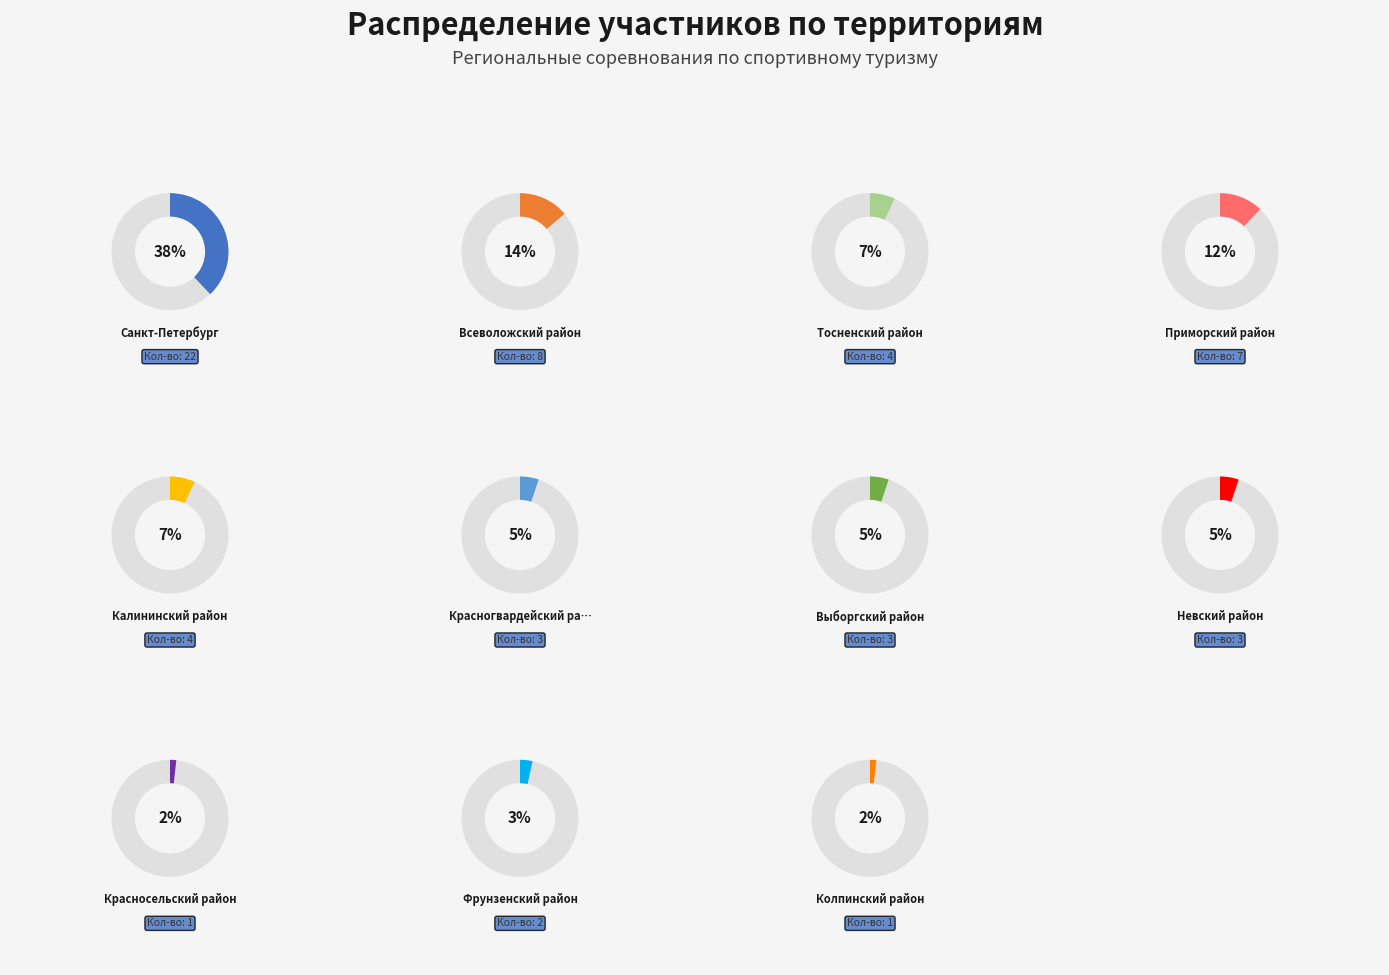

True or false: Фрунзенский район accounts for 3% of the total.

True